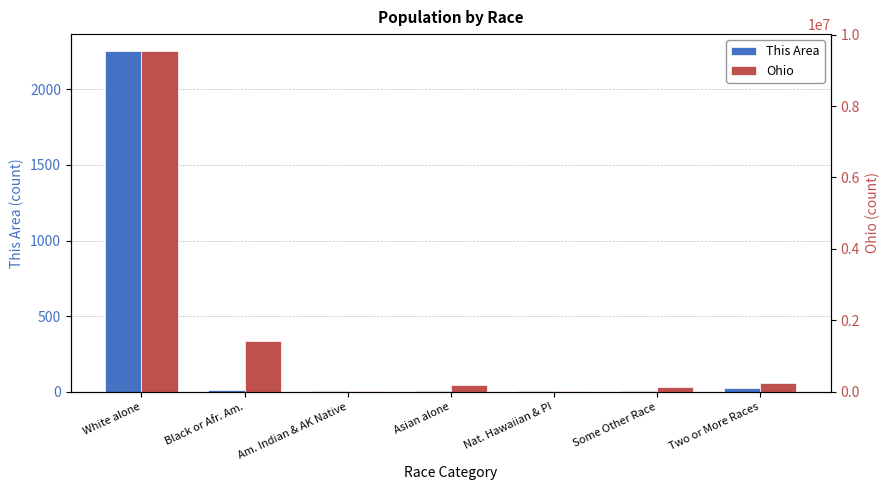

Are the bars horizontal?

No